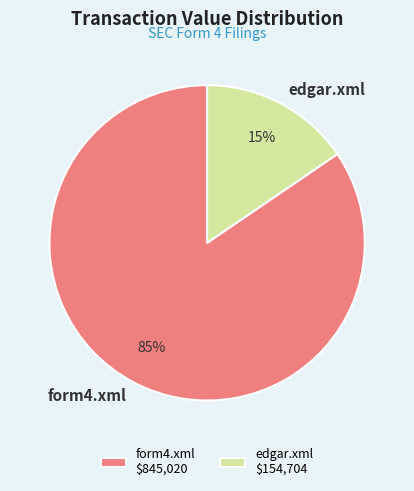

How many slices are in this pie chart?

2